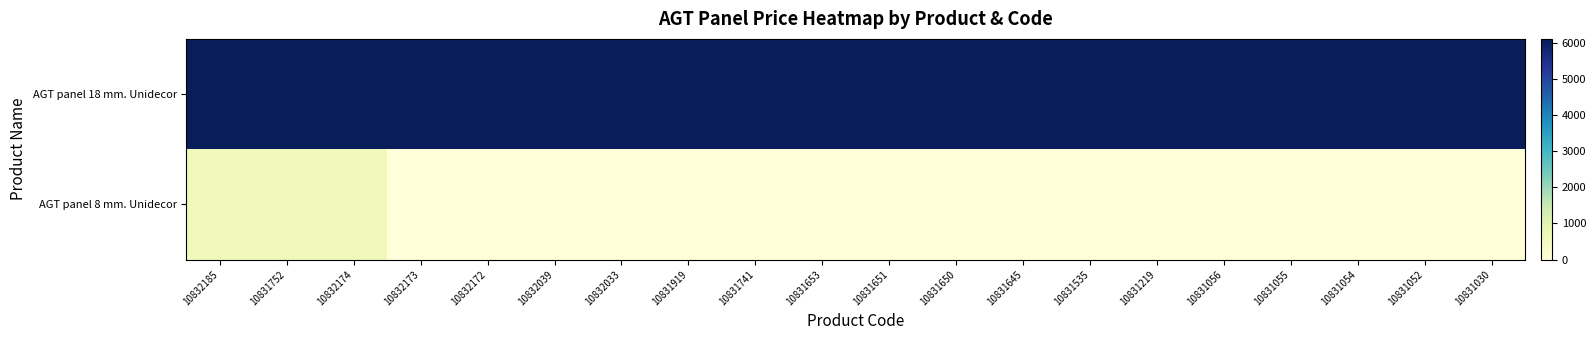

Which series has the largest total across all categories?

AGT panel 18 mm. Unidecor